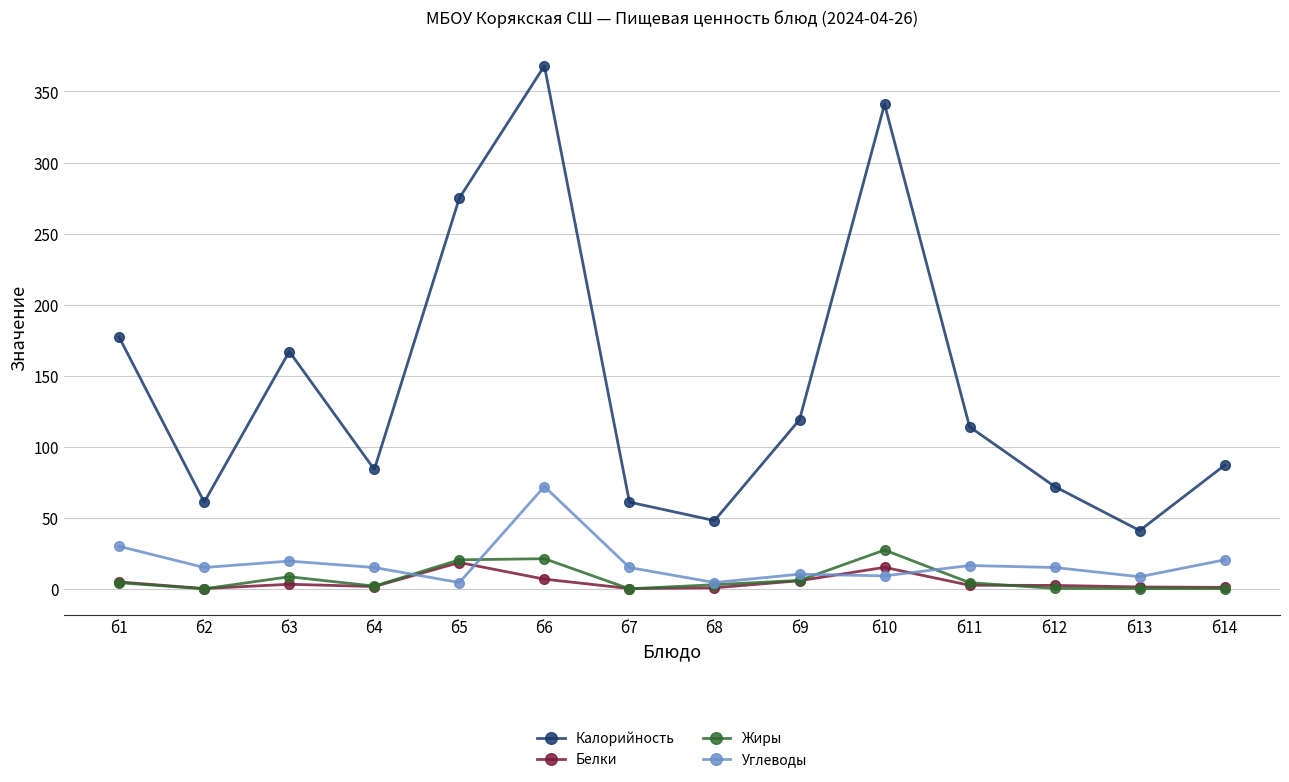

The value of Углеводы at б4 is 15.0. True or false?

True